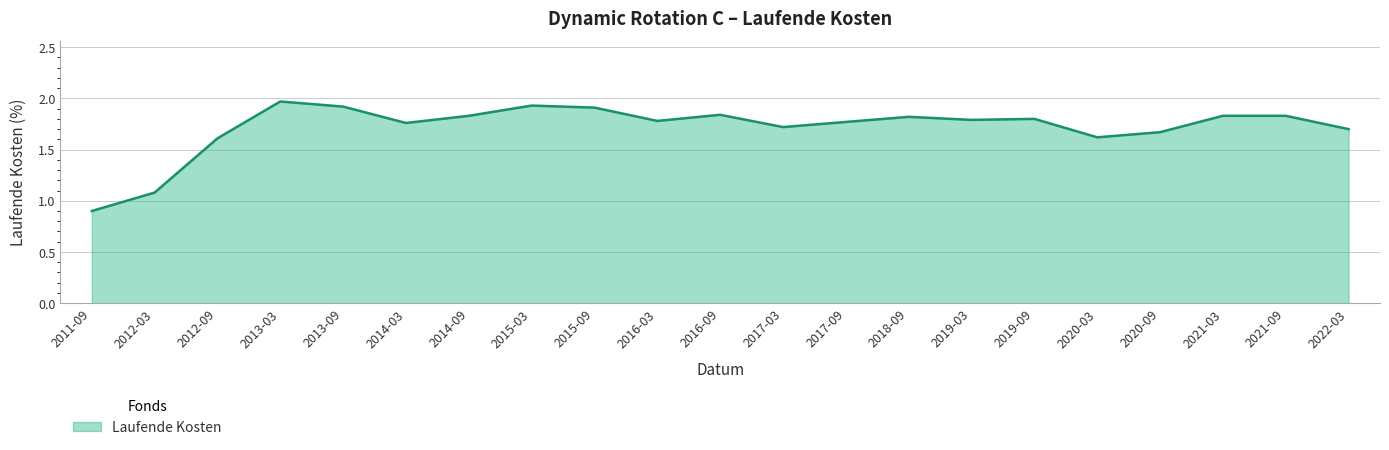

What position from the left is 2016-03?

10